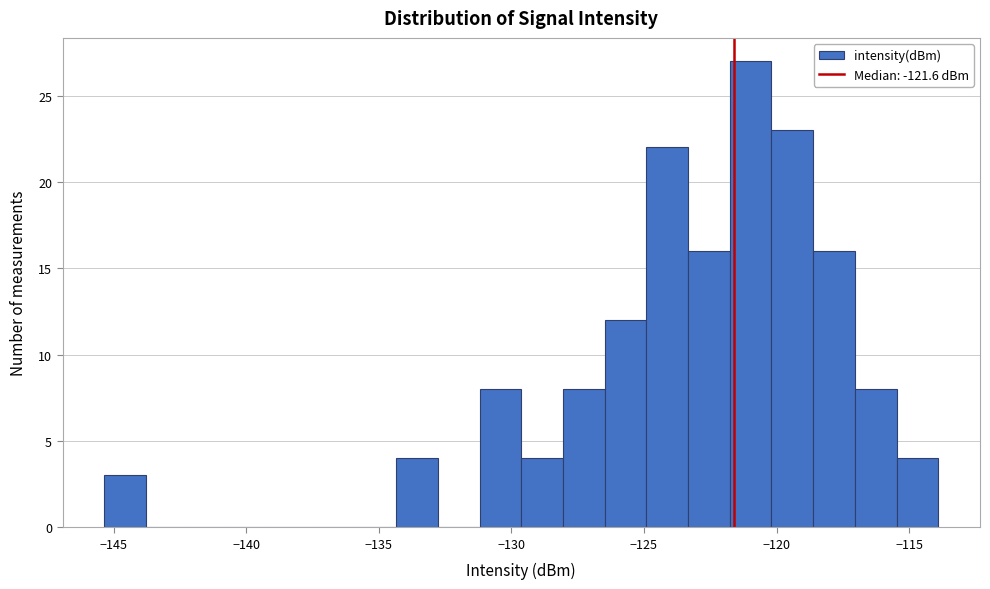

Around what value on the x-axis is the tallest bar? Give the approximate position of its centre, as read against the axis.

-121.0